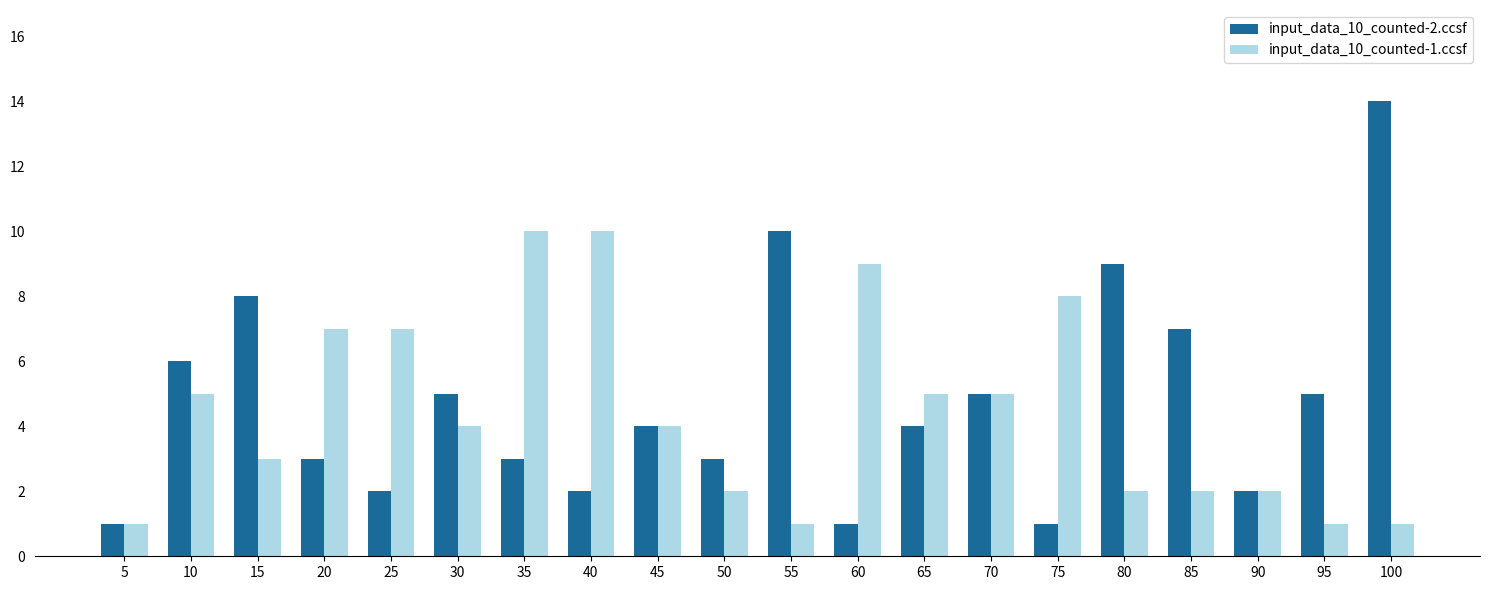

Rank the series by their maximum value, from highest to lowest.

input_data_10_counted-2.ccsf, input_data_10_counted-1.ccsf